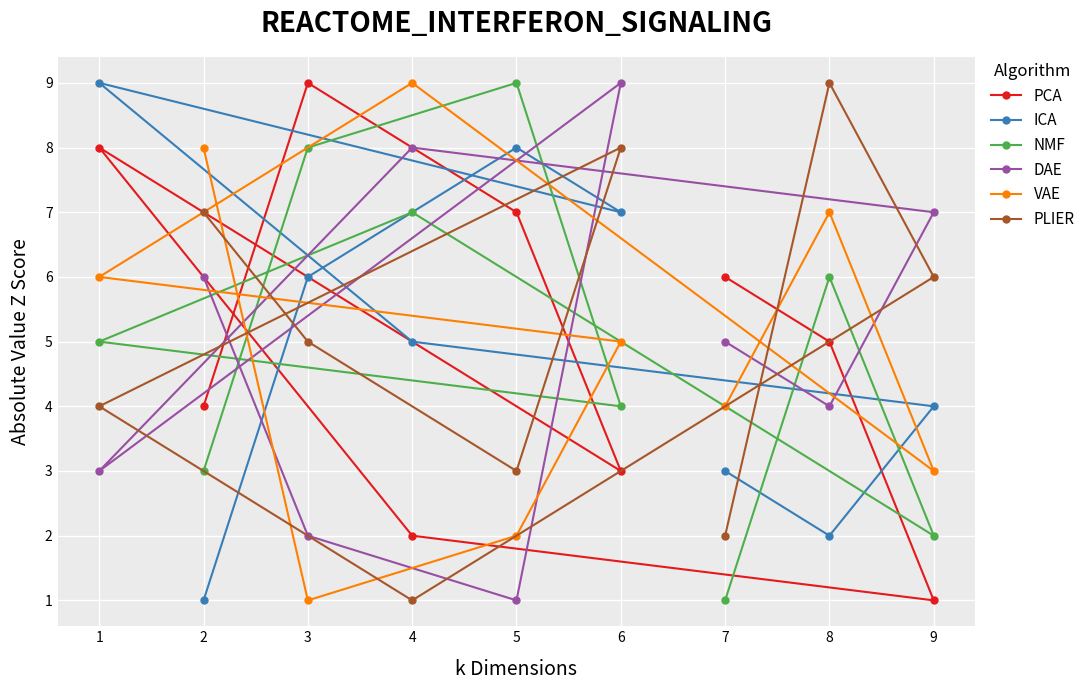

How many categories are shown in the chart?

9